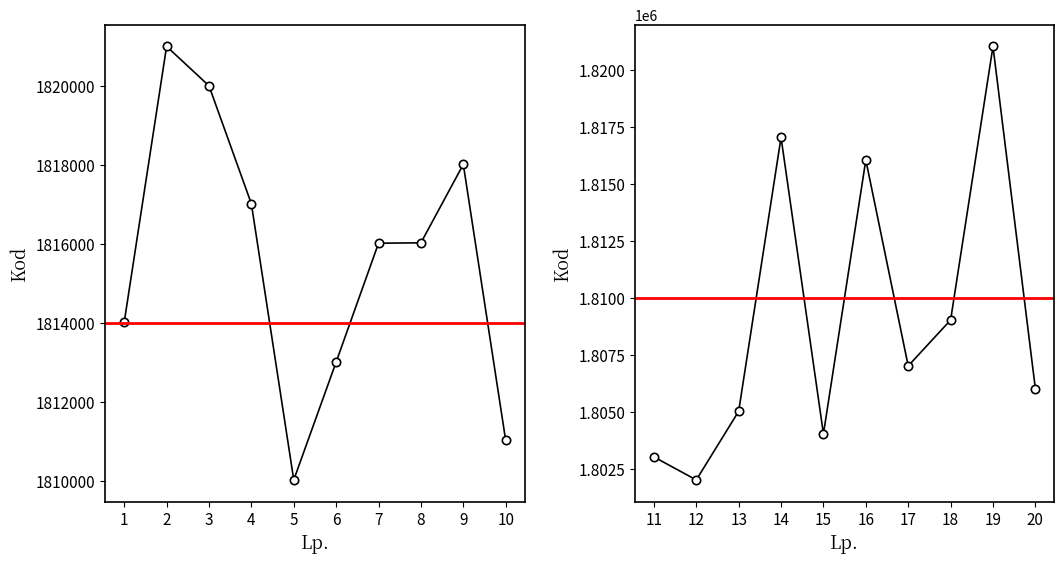

What is the difference between the second highest and second lowest values?

17989